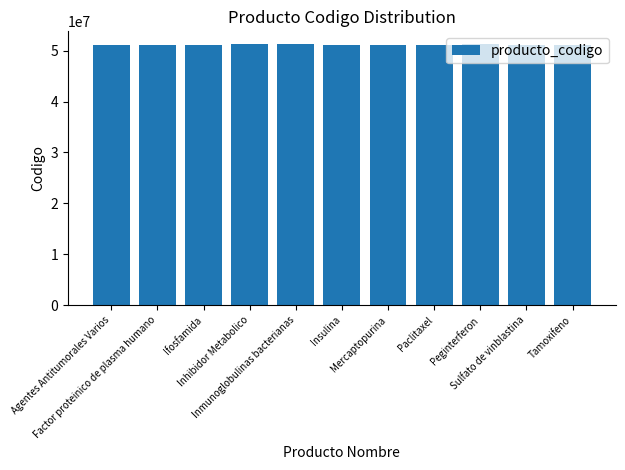

What is the sum of all values?

562600167